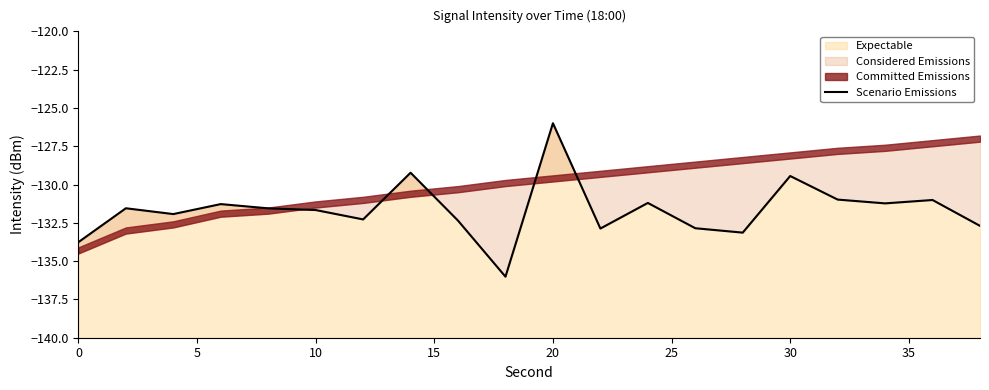

Which category has the highest value in the Expectable series?

20